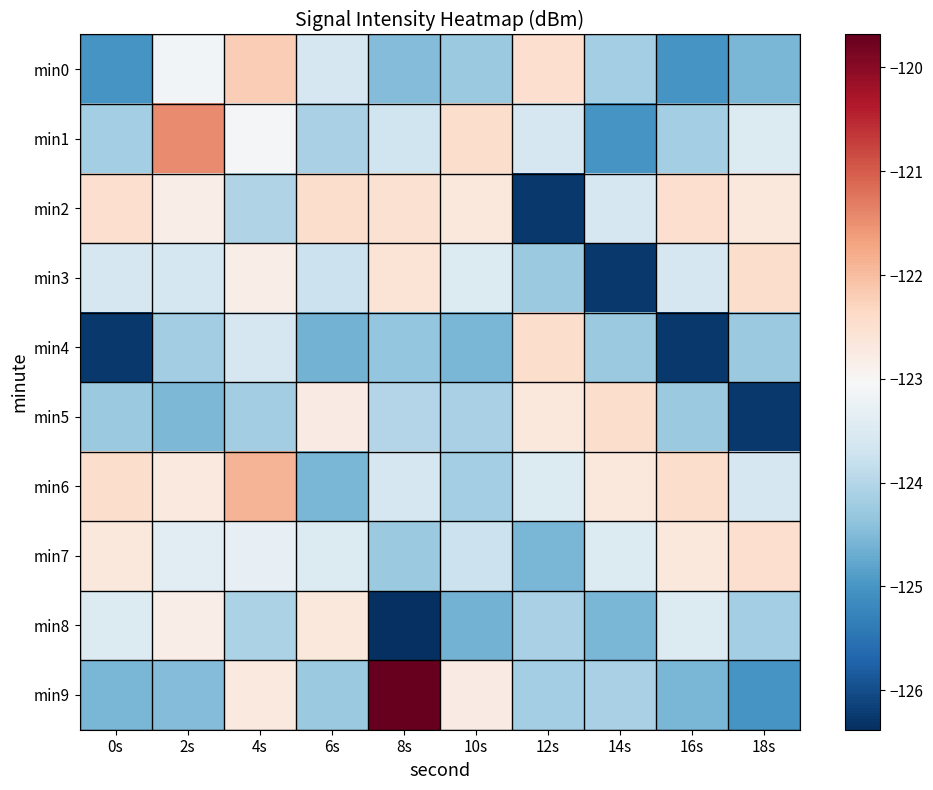

Reading left to right, list all the values displayed in this chart.

min0: 0s=-125.0	2s=-123.1	4s=-122.2	6s=-123.6	8s=-124.5	10s=-124.3	12s=-122.5	14s=-124.2	16s=-125.0	18s=-124.6
min1: 0s=-124.2	2s=-121.4	4s=-123.1	6s=-124.1	8s=-123.7	10s=-122.5	12s=-123.6	14s=-125.0	16s=-124.2	18s=-123.5
min2: 0s=-122.5	2s=-122.8	4s=-124.0	6s=-122.5	8s=-122.5	10s=-122.7	12s=-126.3	14s=-123.6	16s=-122.5	18s=-122.7
min3: 0s=-123.6	2s=-123.6	4s=-122.8	6s=-123.7	8s=-122.6	10s=-123.5	12s=-124.3	14s=-126.3	16s=-123.6	18s=-122.5
min4: 0s=-126.3	2s=-124.2	4s=-123.6	6s=-124.6	8s=-124.3	10s=-124.6	12s=-122.5	14s=-124.3	16s=-126.3	18s=-124.3
min5: 0s=-124.3	2s=-124.5	4s=-124.2	6s=-122.7	8s=-124.0	10s=-124.1	12s=-122.7	14s=-122.5	16s=-124.3	18s=-126.3
min6: 0s=-122.5	2s=-122.7	4s=-121.9	6s=-124.6	8s=-123.6	10s=-124.2	12s=-123.5	14s=-122.7	16s=-122.5	18s=-123.6
min7: 0s=-122.7	2s=-123.4	4s=-123.3	6s=-123.5	8s=-124.3	10s=-123.7	12s=-124.6	14s=-123.5	16s=-122.7	18s=-122.5
min8: 0s=-123.5	2s=-122.8	4s=-124.1	6s=-122.7	8s=-126.4	10s=-124.6	12s=-124.1	14s=-124.6	16s=-123.5	18s=-124.2
min9: 0s=-124.6	2s=-124.5	4s=-122.7	6s=-124.3	8s=-119.7	10s=-122.7	12s=-124.2	14s=-124.1	16s=-124.6	18s=-125.0